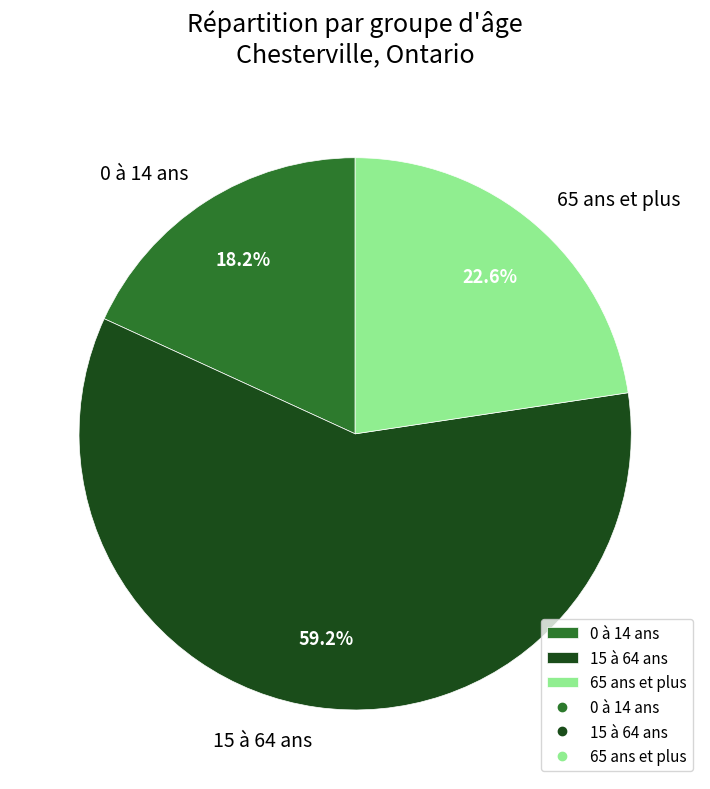

Between 65 ans et plus and 15 à 64 ans, which is larger?

15 à 64 ans